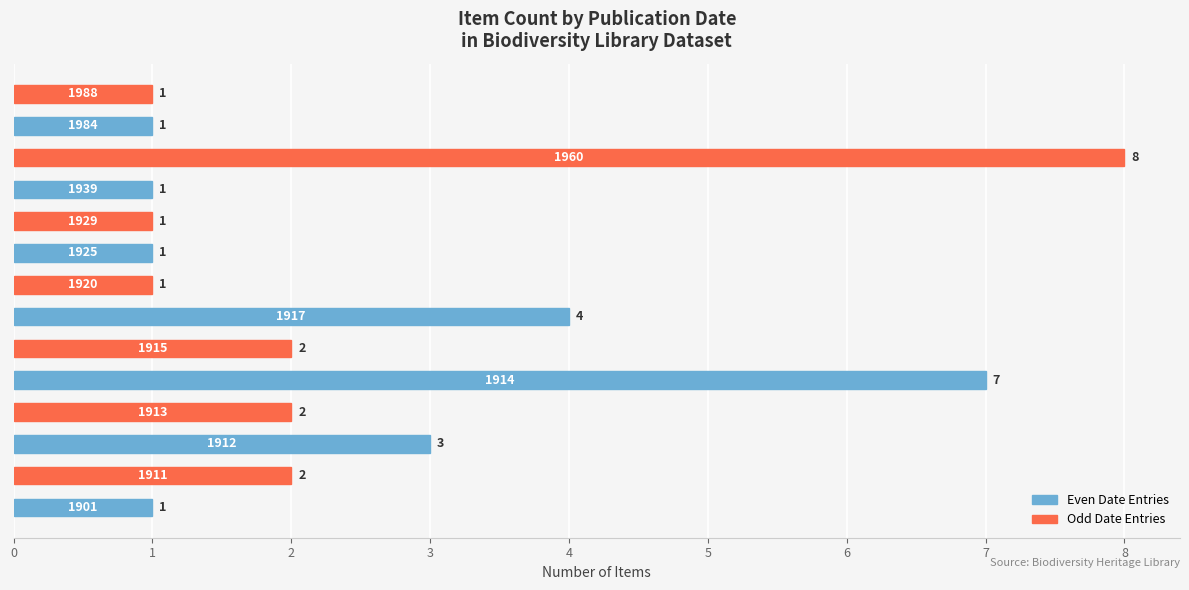

How many values are between 1 and 3?

11